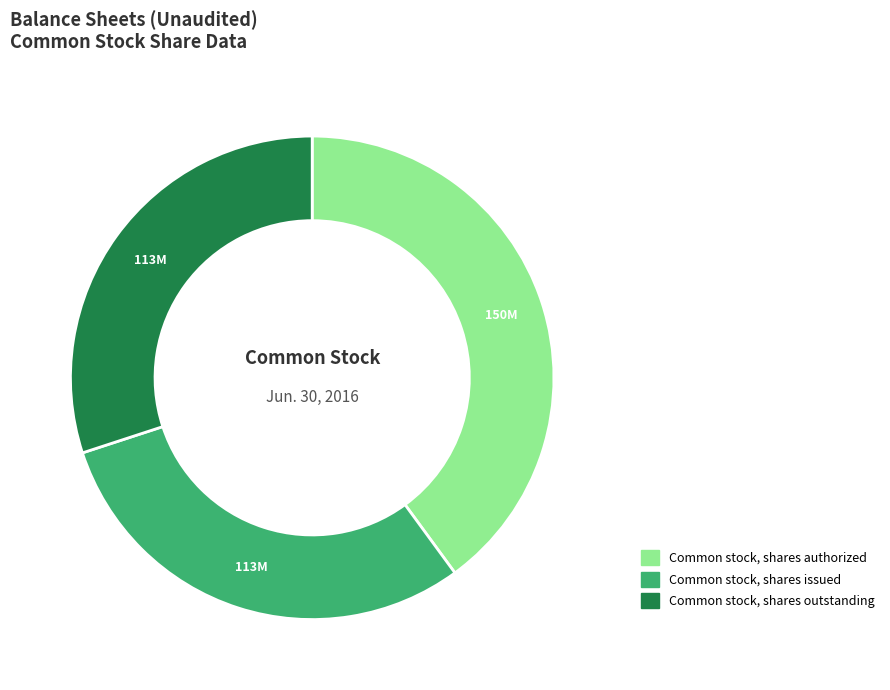

Combined, do Common stock, shares issued and Common stock, shares authorized account for over 50%?

Yes